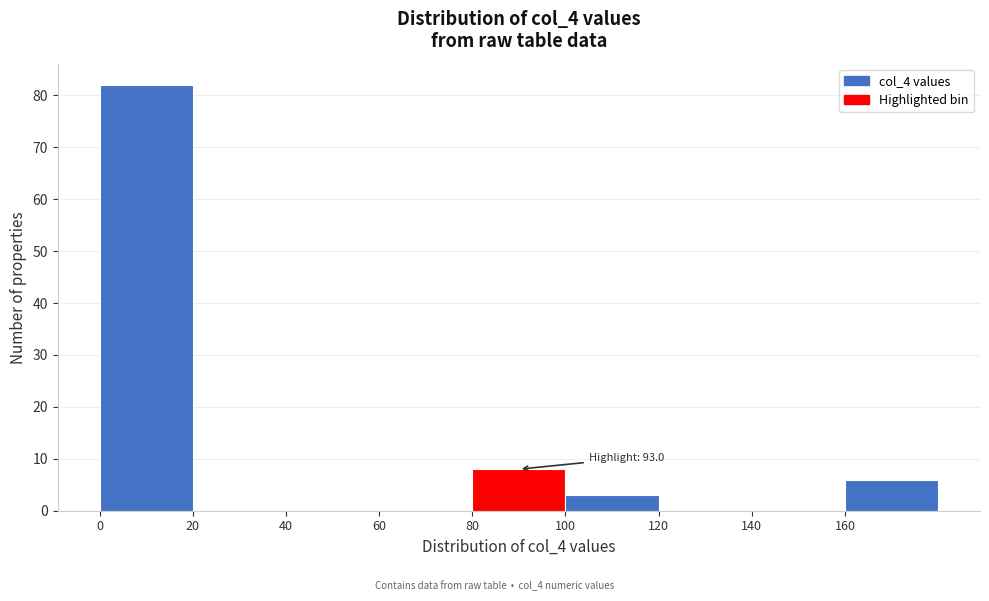

Over which range of the x-axis is the bar tallest?

0 to 20